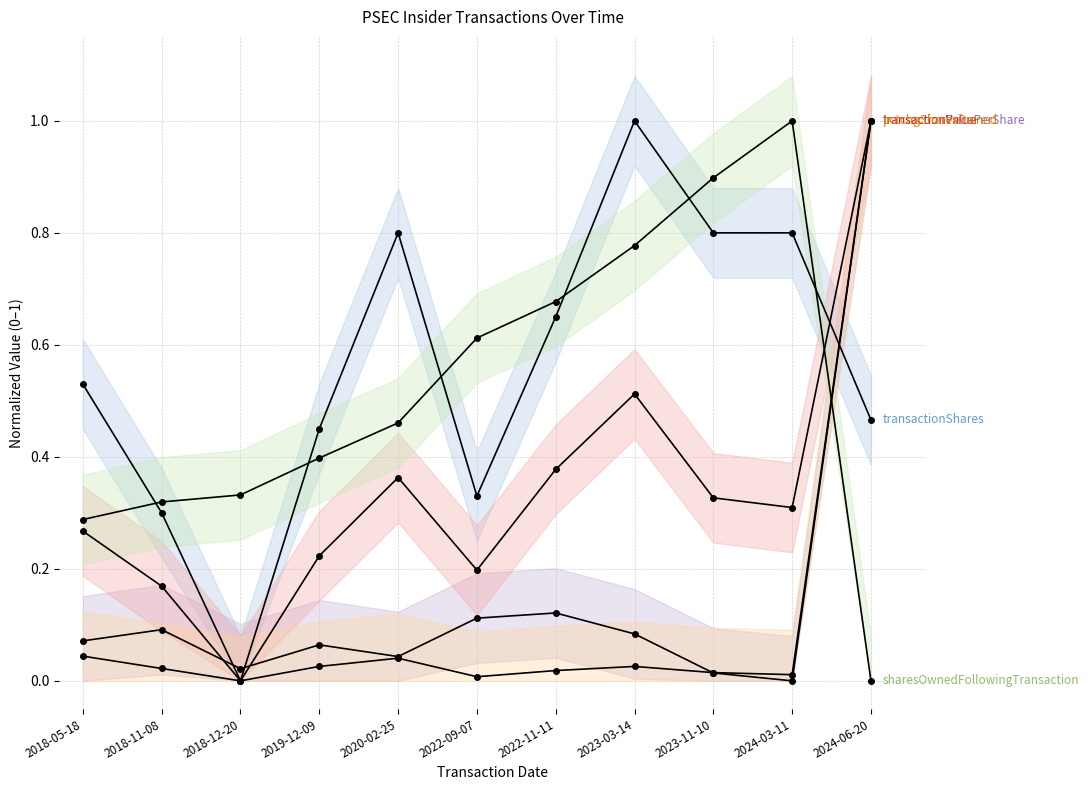

At which category is the sum across all series the highest?

2024-06-20